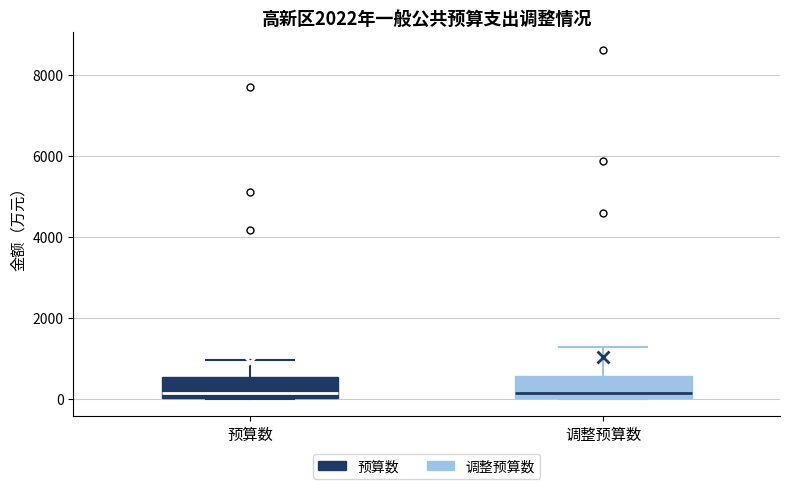

Where does the upper whisker of the box for 预算数 end on the y-axis? The values are not printed on the chart, so give them approximately, as read against the axis.

1000